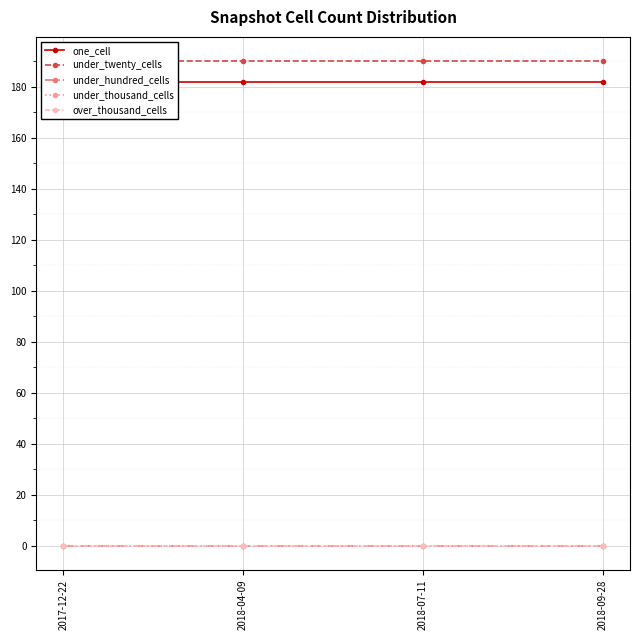

Which category has the lowest value in the over_thousand_cells series?

2017-12-22